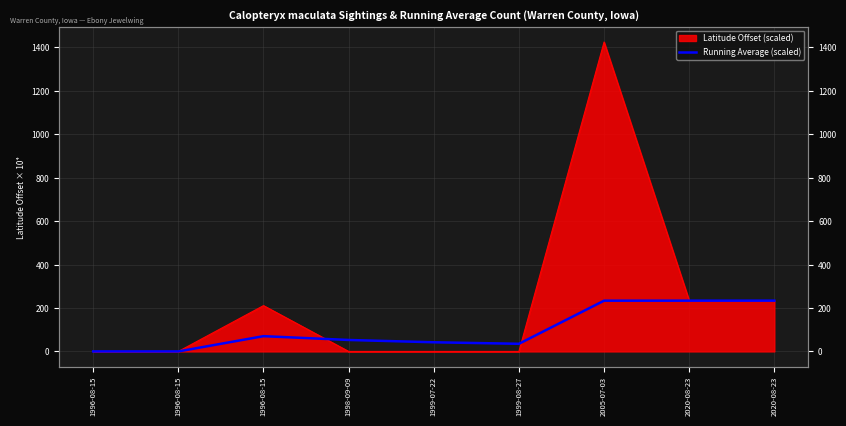

At which label is the value closest to 116?

1996-08-15